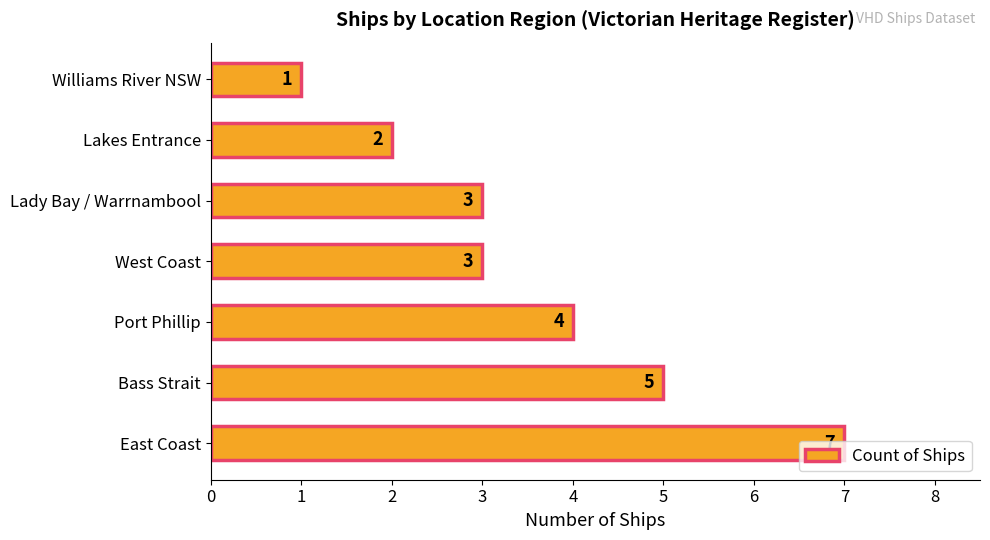

Where is the data nearest to the value 4?

Port Phillip